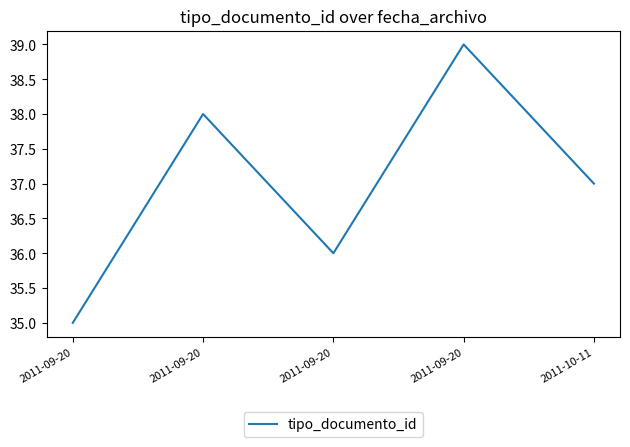

Which has a higher value, 2011-09-20 or 2011-10-11?

2011-09-20